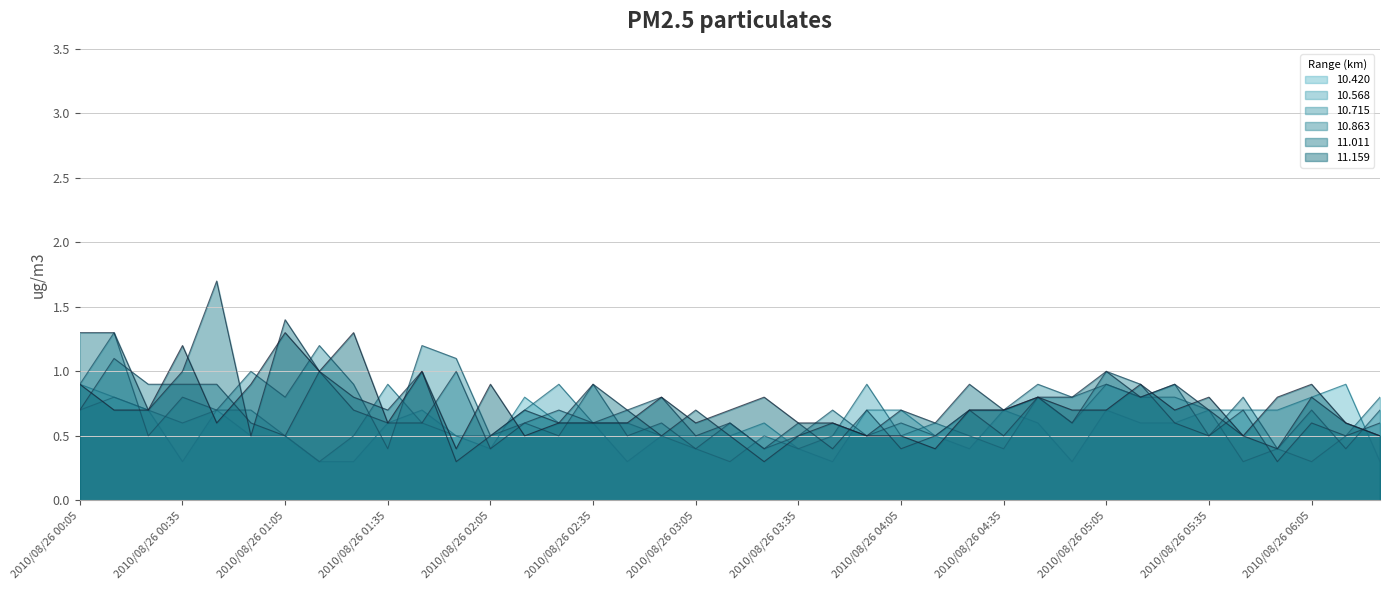

What is the total value across all series at 2010/08/26 00:45?

5.3